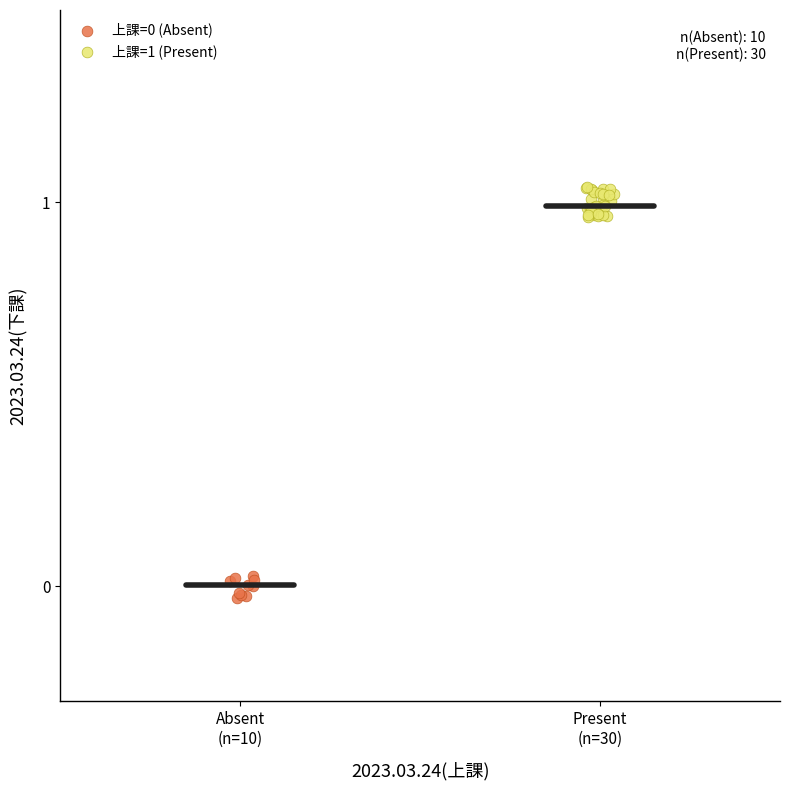

Which series has the widest spread of Y values?

上課=1 (Present)